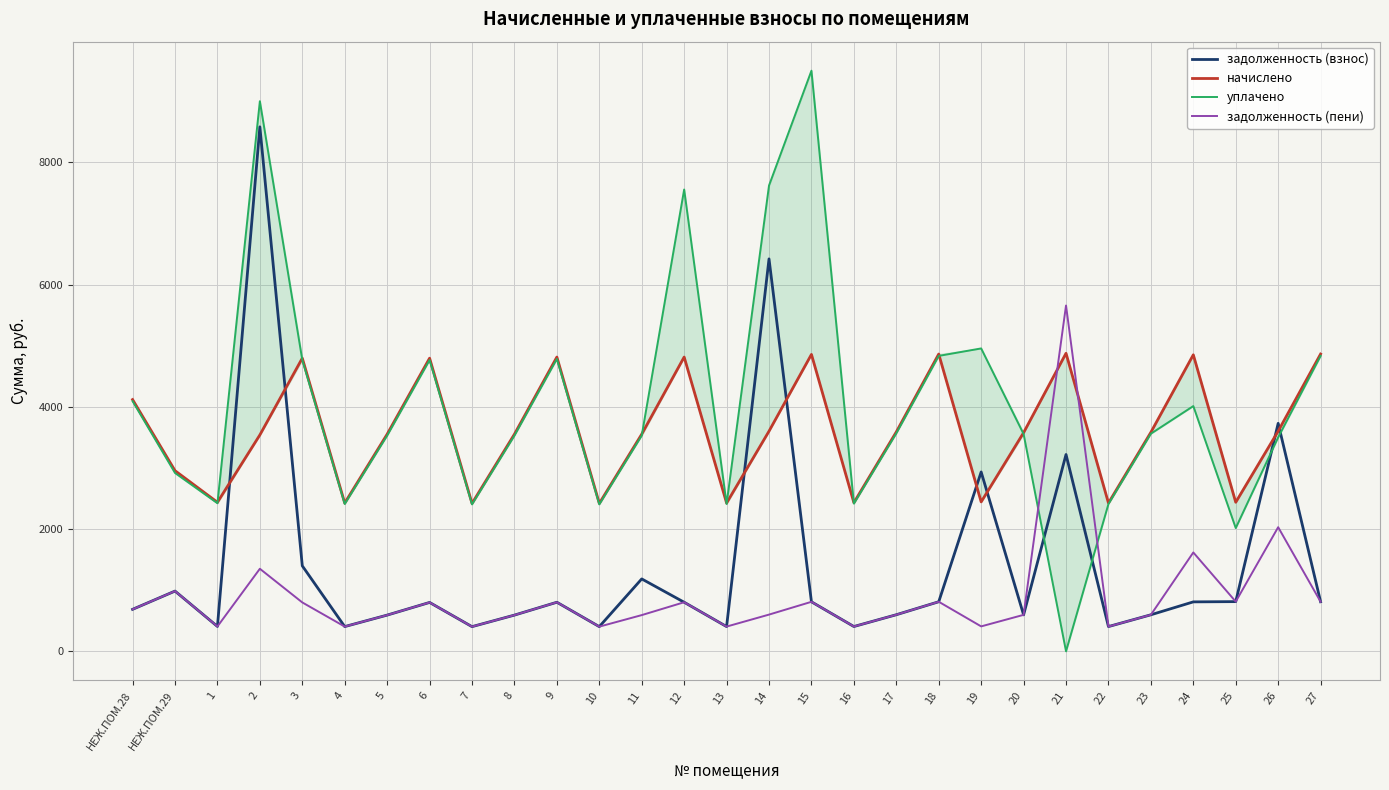

Reading left to right, what are all the values shown in this chart?

задолженность (взнос): 686.4	985.0	406.3	8580.2	1397.8	404.2	592.0	799.2	403.2	592.0	802.3	403.2	1184.0	802.3	404.2	6419.8	809.5	405.3	598.2	810.5	2933.9	596.1	3219.5	404.2	597.1	808.5	812.6	3729.4	810.5
начислено: 4118.3	2954.9	2437.8	3539.7	4795.5	2425.4	3552.0	4795.5	2419.3	3552.0	4814.0	2419.3	3552.0	4814.0	2425.4	3601.3	4857.1	2431.6	3589.0	4863.2	2443.9	3576.7	4875.5	2425.4	3582.8	4850.9	2437.8	3601.3	4863.2
уплачено: 4092.2	2917.4	2422.3	9000.0	4765.1	2410.1	3529.5	4765.1	2404.0	3529.5	4783.5	2404.0	3529.5	7555.3	2410.1	7620.2	9498.7	2416.2	3566.2	4832.4	4955.0	3554.0	0.0	2410.1	3560.1	4011.7	2016.0	3500.0	4832.4
задолженность (пени): 686.4	985.0	406.3	1350.1	799.2	404.2	592.0	799.2	403.2	592.0	802.3	403.2	592.0	802.3	404.2	600.2	809.5	405.3	598.2	810.5	407.3	596.1	5657.2	404.2	597.1	1617.0	812.6	2030.1	810.5